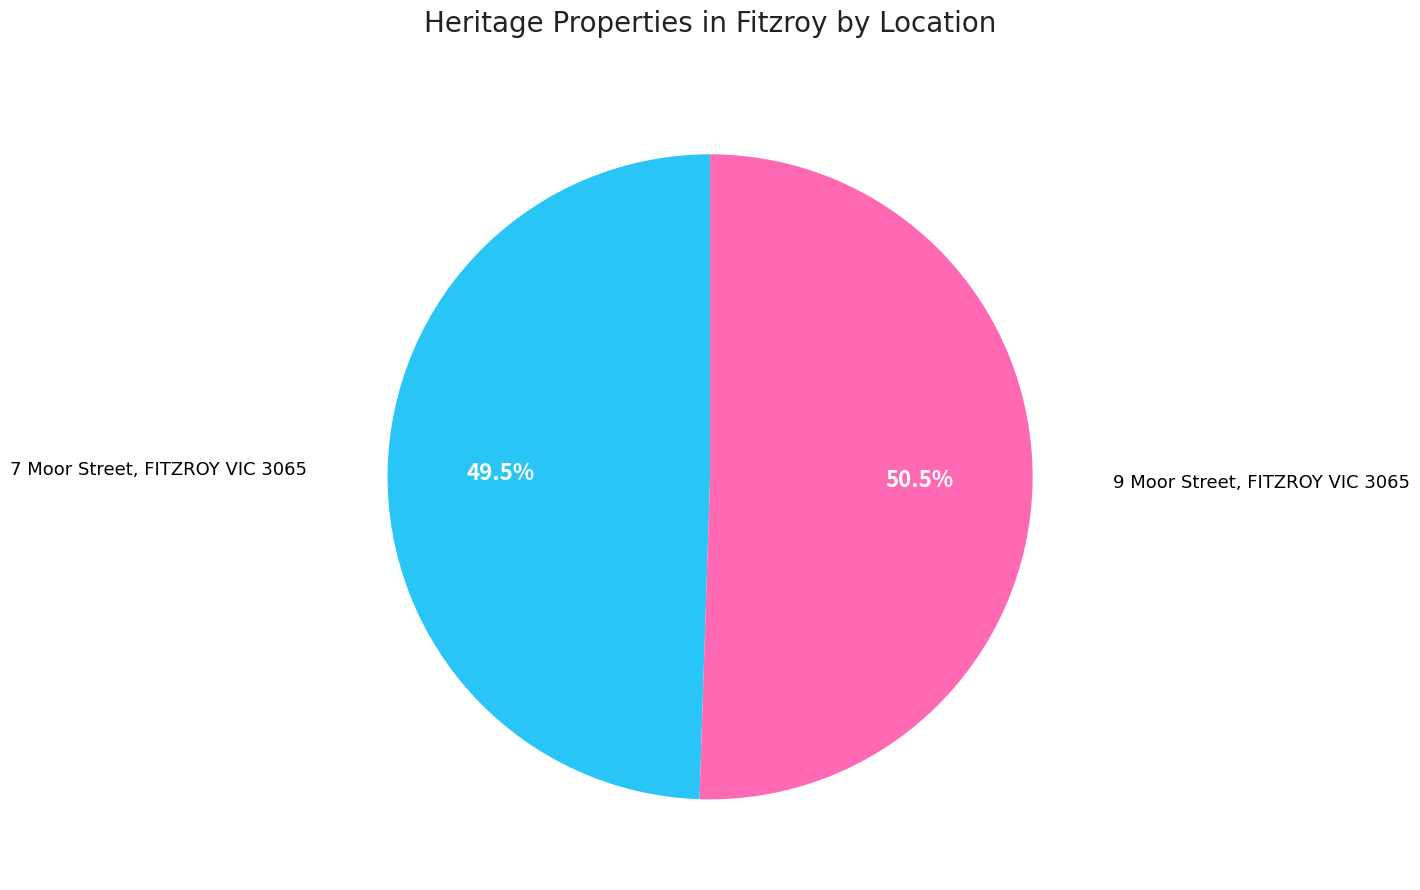

Which has a higher value, 7 Moor Street, FITZROY VIC 3065 or 9 Moor Street, FITZROY VIC 3065?

9 Moor Street, FITZROY VIC 3065